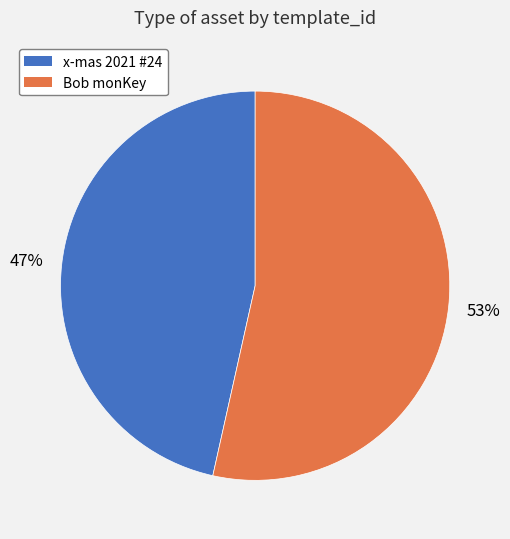

Is there a majority slice in this chart?

Yes